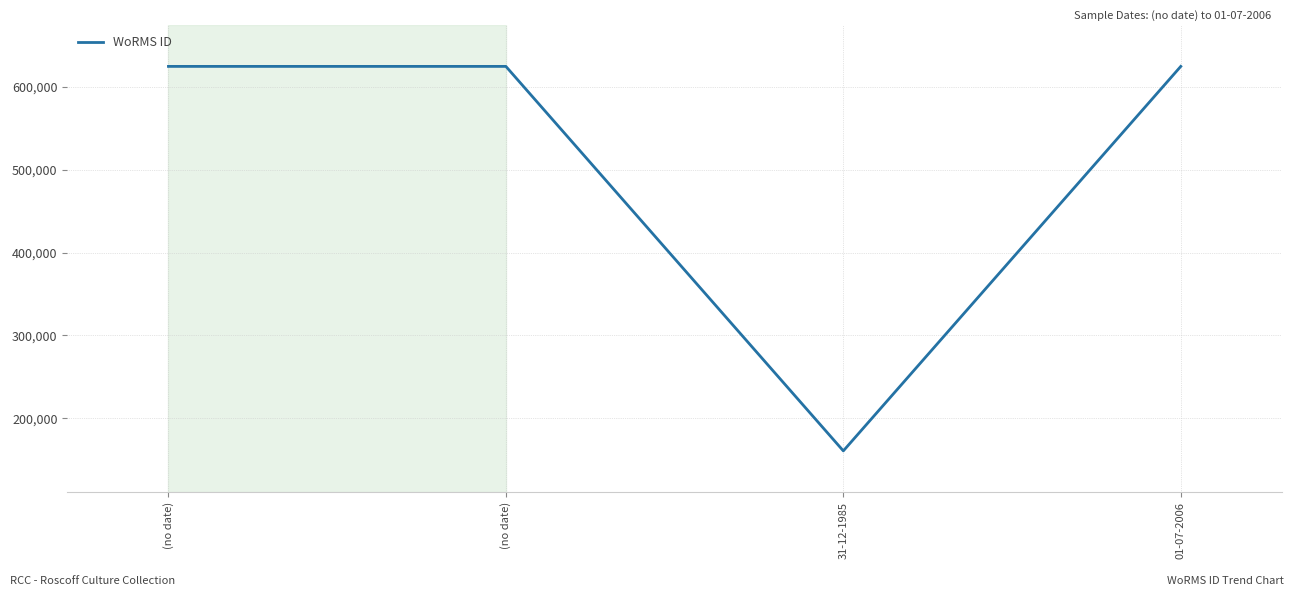

What is the value of the 3rd point from the left?

160563